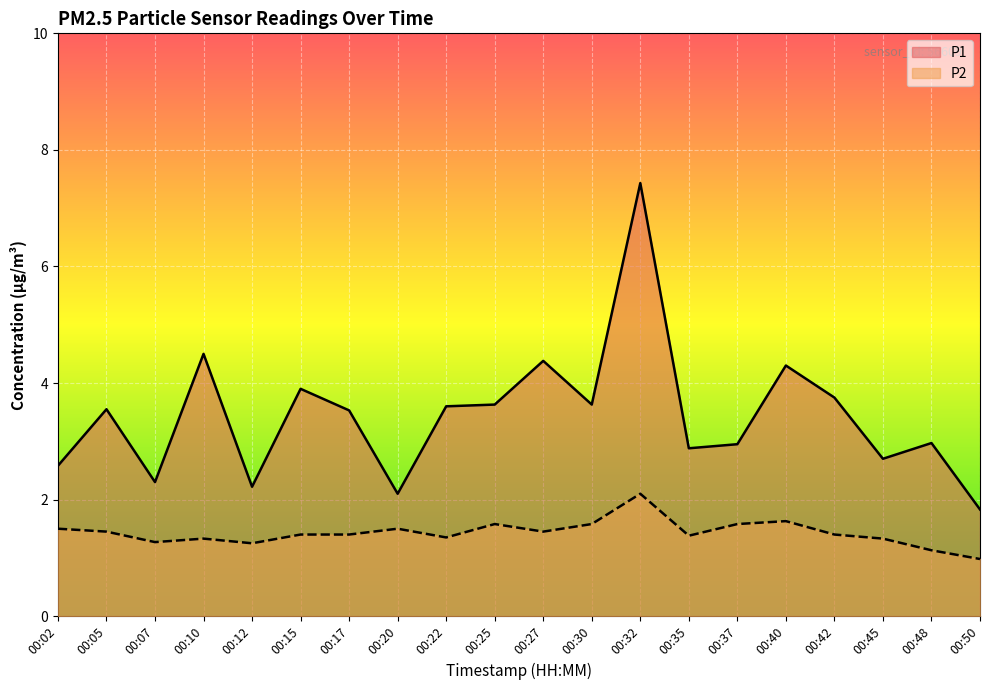

At how many categories does at least one series exceed 5?

1